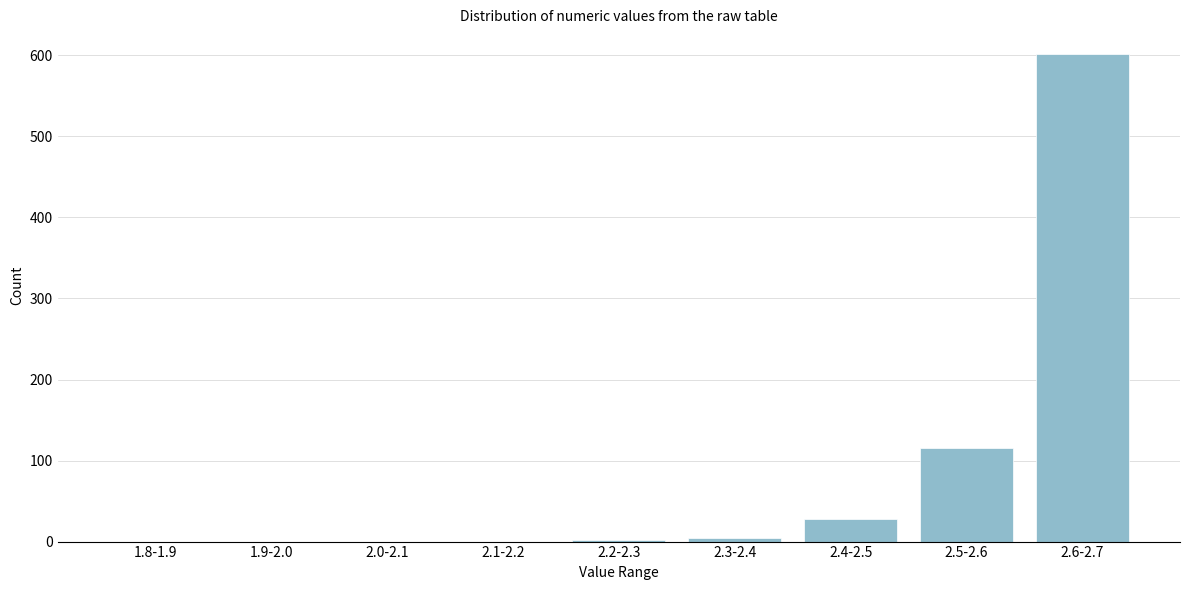

At which category does the chart reach its peak across all series?

2.6-2.7